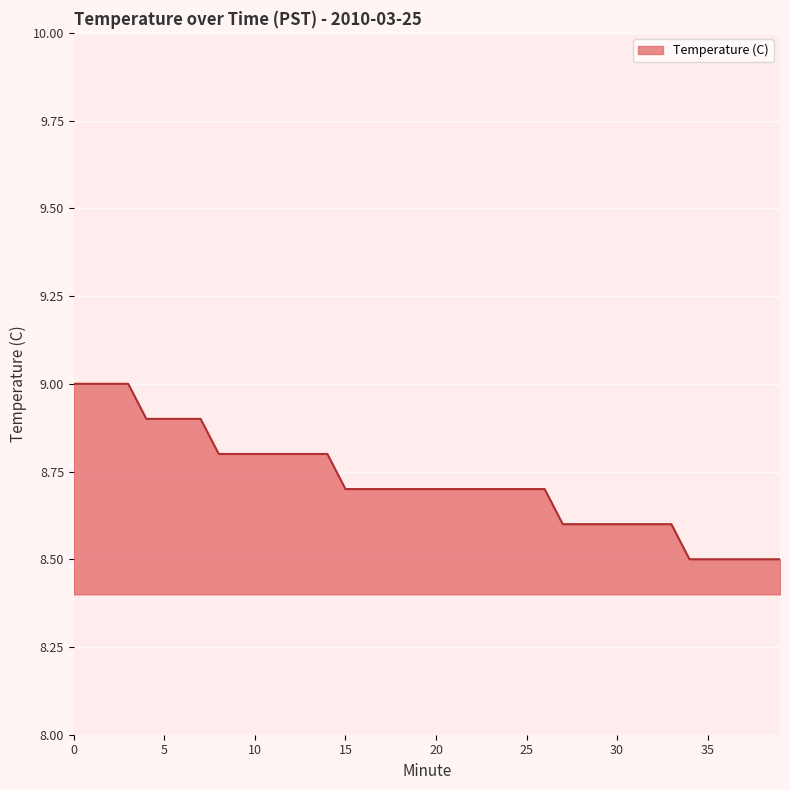

What is the minimum value shown in the chart?

8.5